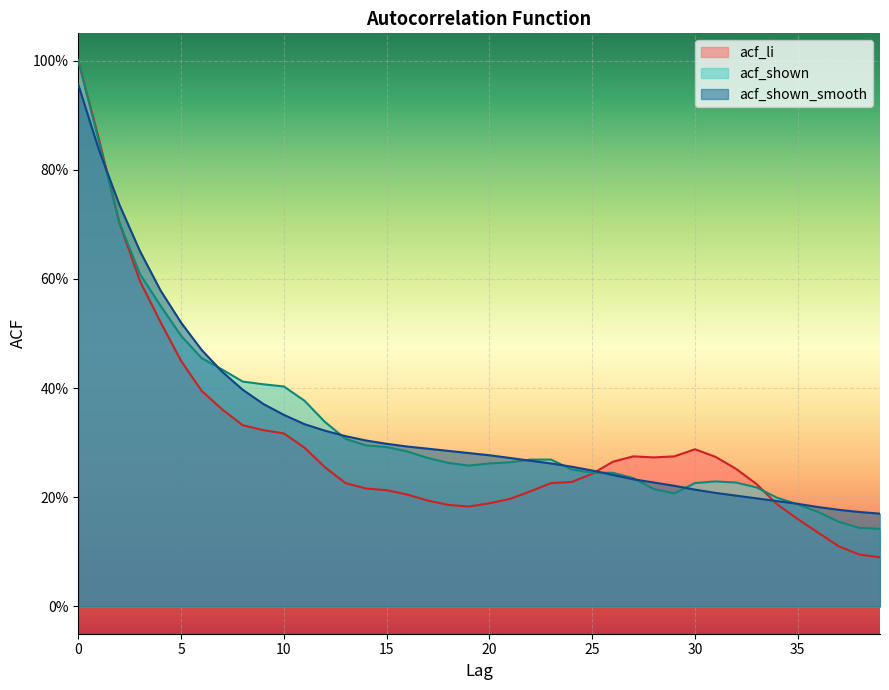

Reading left to right, extract all data points from this chart.

acf_li: 1.0	0.9	0.7	0.6	0.5	0.5	0.4	0.4	0.3	0.3	0.3	0.3	0.3	0.2	0.2	0.2	0.2	0.2	0.2	0.2	0.2	0.2	0.2	0.2	0.2	0.2	0.3	0.3	0.3	0.3	0.3	0.3	0.3	0.2	0.2	0.2	0.1	0.1	0.1	0.1
acf_shown: 1.0	0.9	0.7	0.6	0.6	0.5	0.5	0.4	0.4	0.4	0.4	0.4	0.3	0.3	0.3	0.3	0.3	0.3	0.3	0.3	0.3	0.3	0.3	0.3	0.3	0.2	0.2	0.2	0.2	0.2	0.2	0.2	0.2	0.2	0.2	0.2	0.2	0.2	0.1	0.1
acf_shown_smooth: 1.0	0.8	0.7	0.7	0.6	0.5	0.5	0.4	0.4	0.4	0.4	0.3	0.3	0.3	0.3	0.3	0.3	0.3	0.3	0.3	0.3	0.3	0.3	0.3	0.3	0.2	0.2	0.2	0.2	0.2	0.2	0.2	0.2	0.2	0.2	0.2	0.2	0.2	0.2	0.2